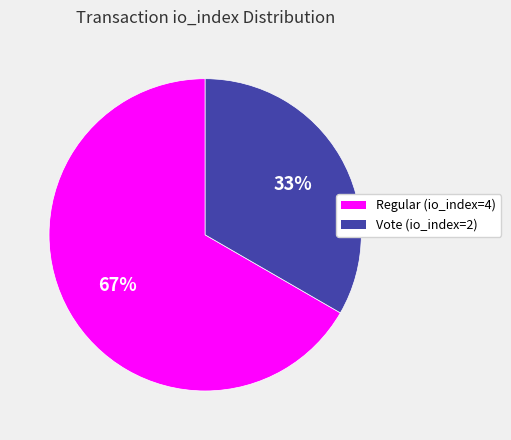

Rank the categories by value from lowest to highest.

Vote (io_index=2), Regular (io_index=4)